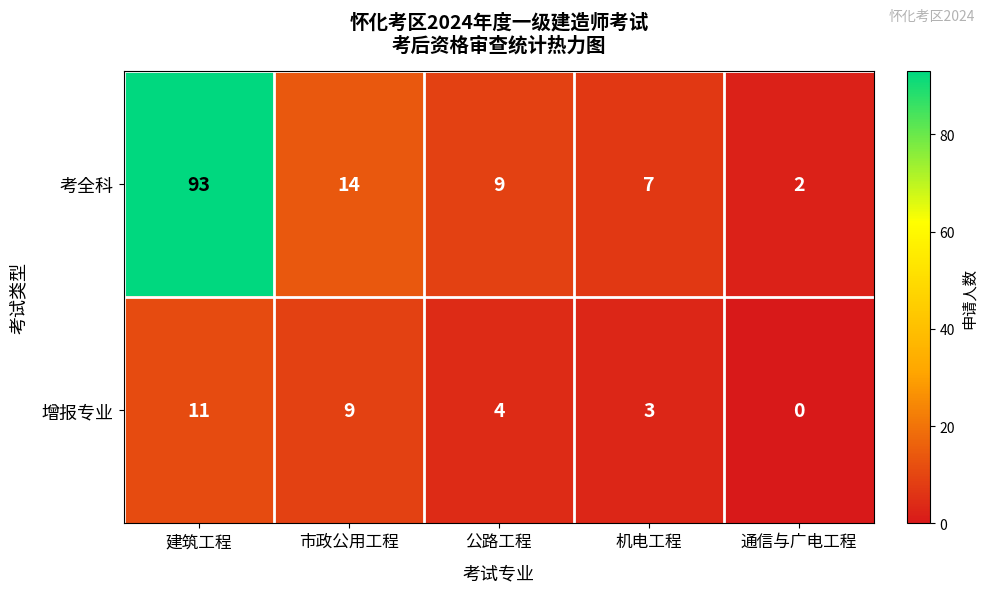

What is the total value across all series at 公路工程?

13